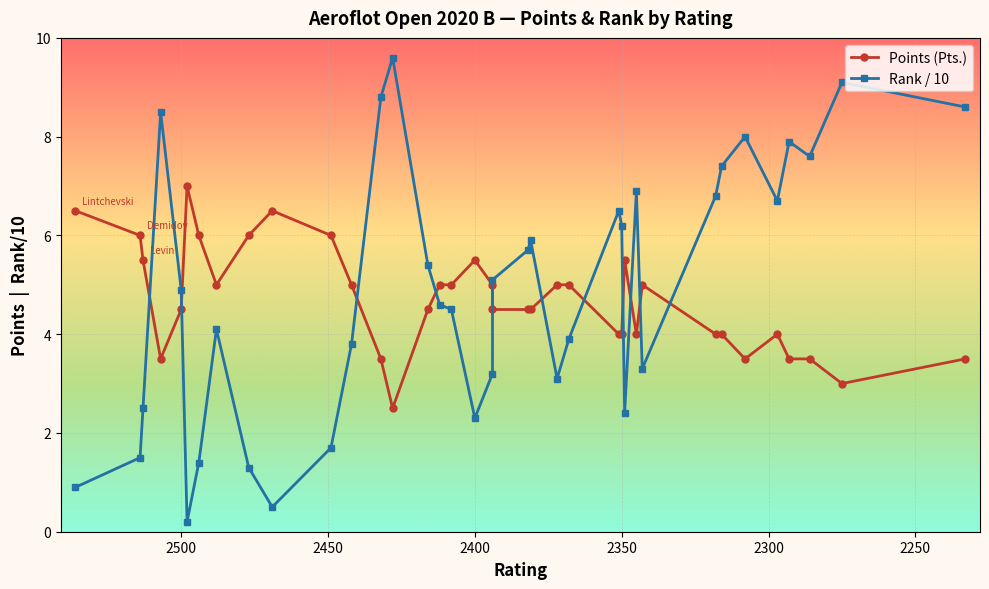

True or false: Rank / 10 and Points (Pts.) intersect in this chart.

True